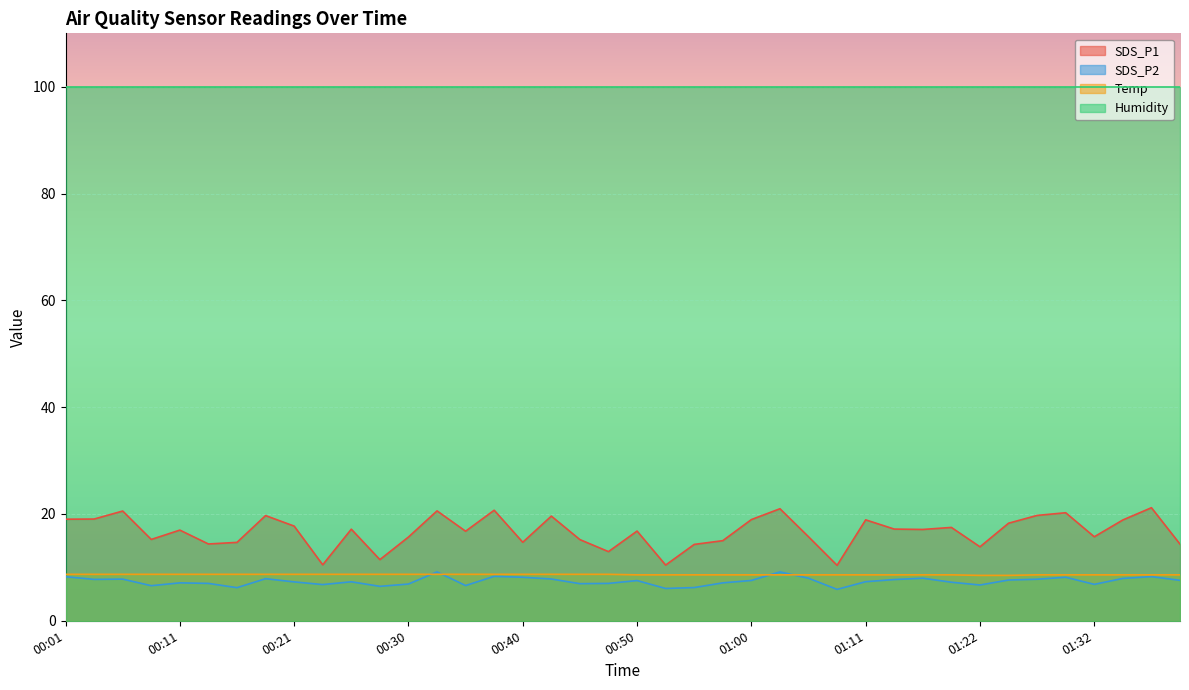

The Temp series shows 8.6 at 00:57. True or false?

True